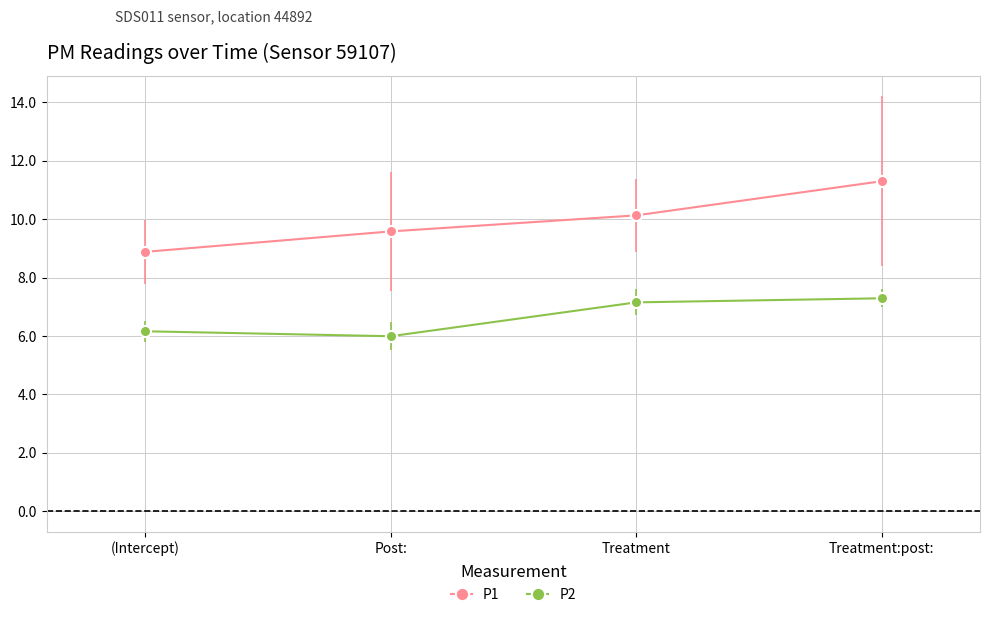

At Treatment, list the series in order from smallest to largest.

P2, P1